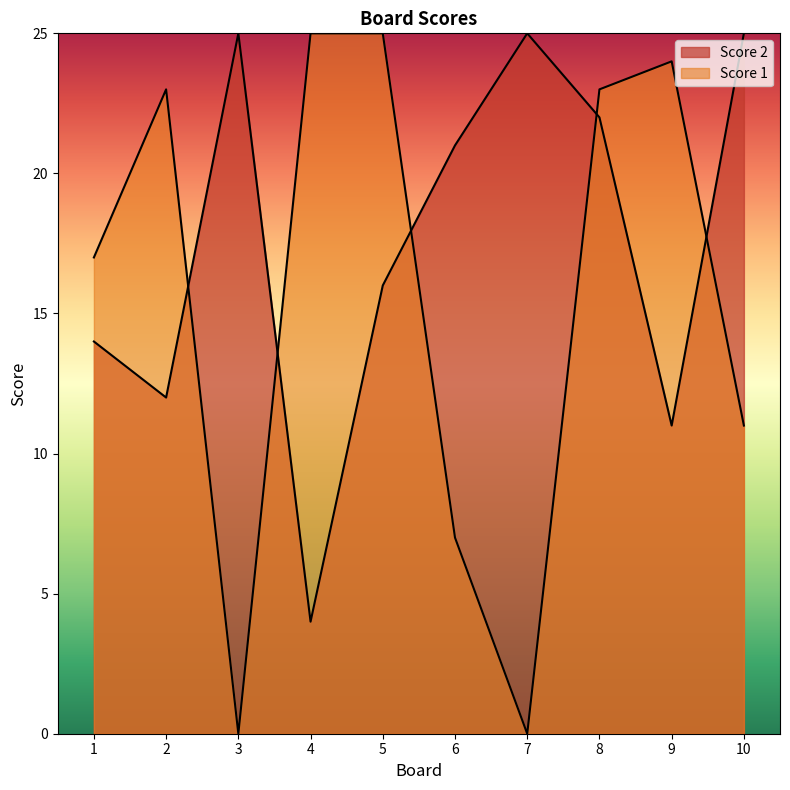

How many lines are shown in the chart?

2